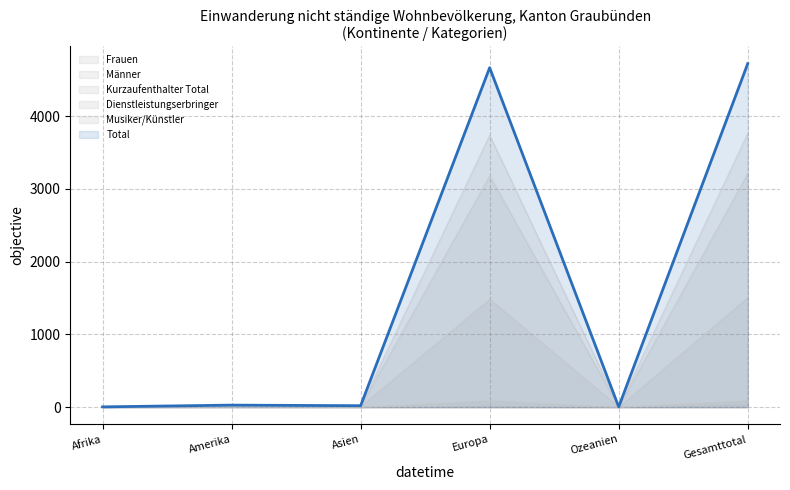

True or false: Total and Dienstleistungserbringer cross at least once.

False